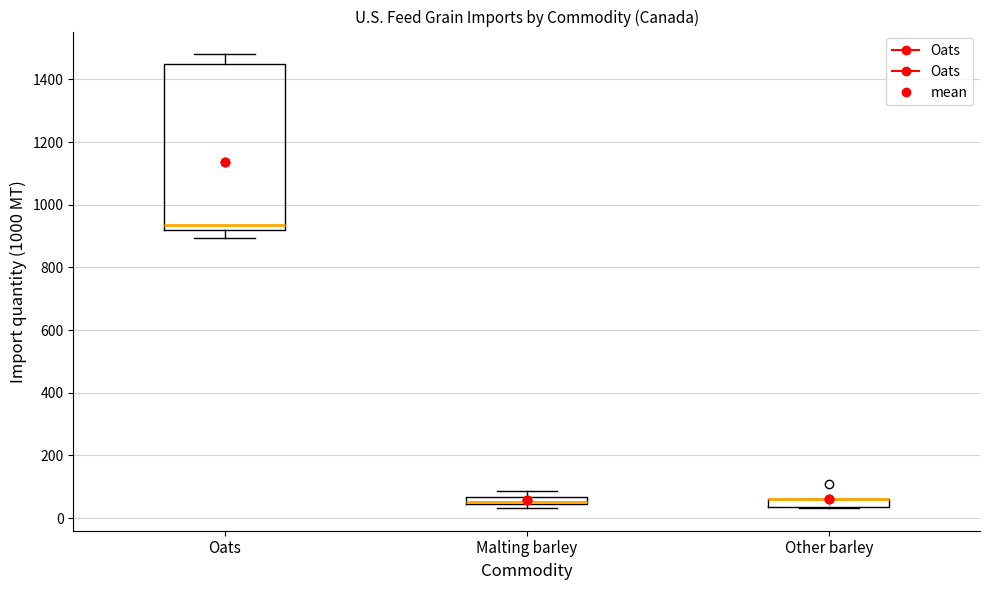

Where does the upper whisker of the box for Malting barley end on the y-axis? The values are not printed on the chart, so give them approximately, as read against the axis.

80